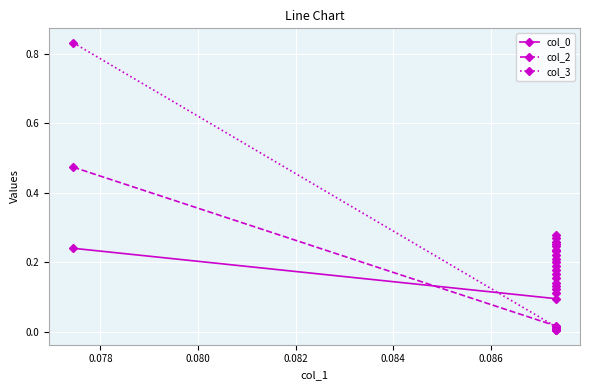

Which series has the largest total across all categories?

col_0